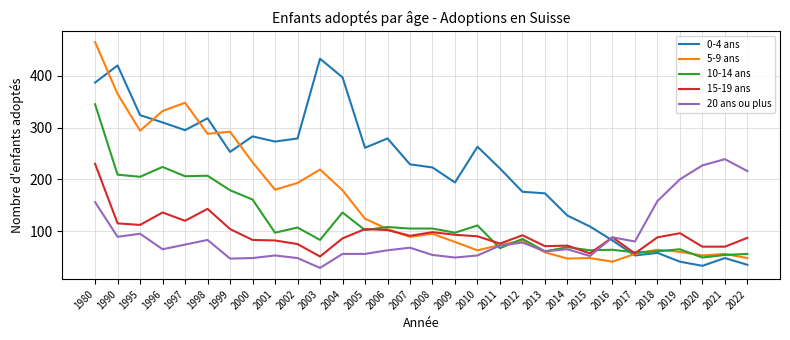

Which series has the widest spread of values?

5-9 ans